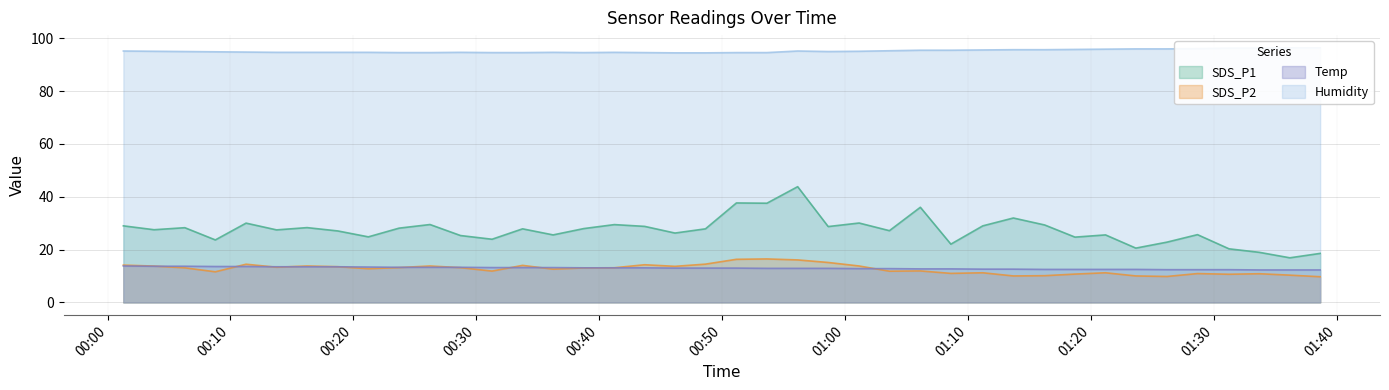

Does the chart display data point markers on the line(s)?

No